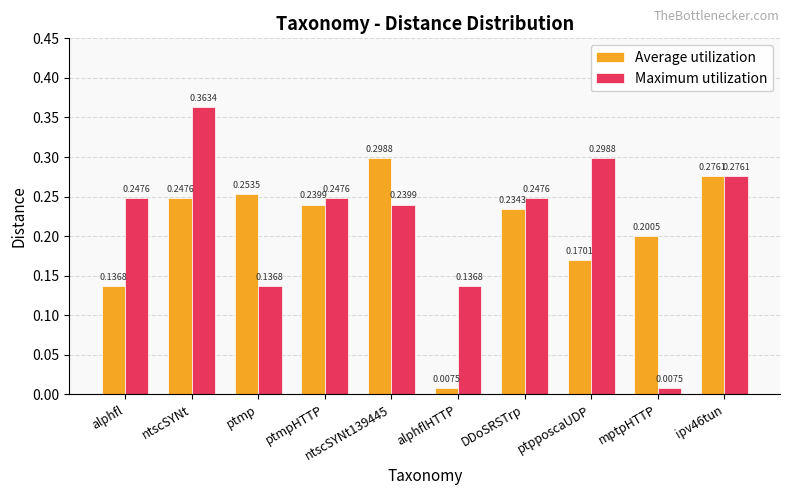

What is the label of the 2nd bar from the right?

mptpHTTP